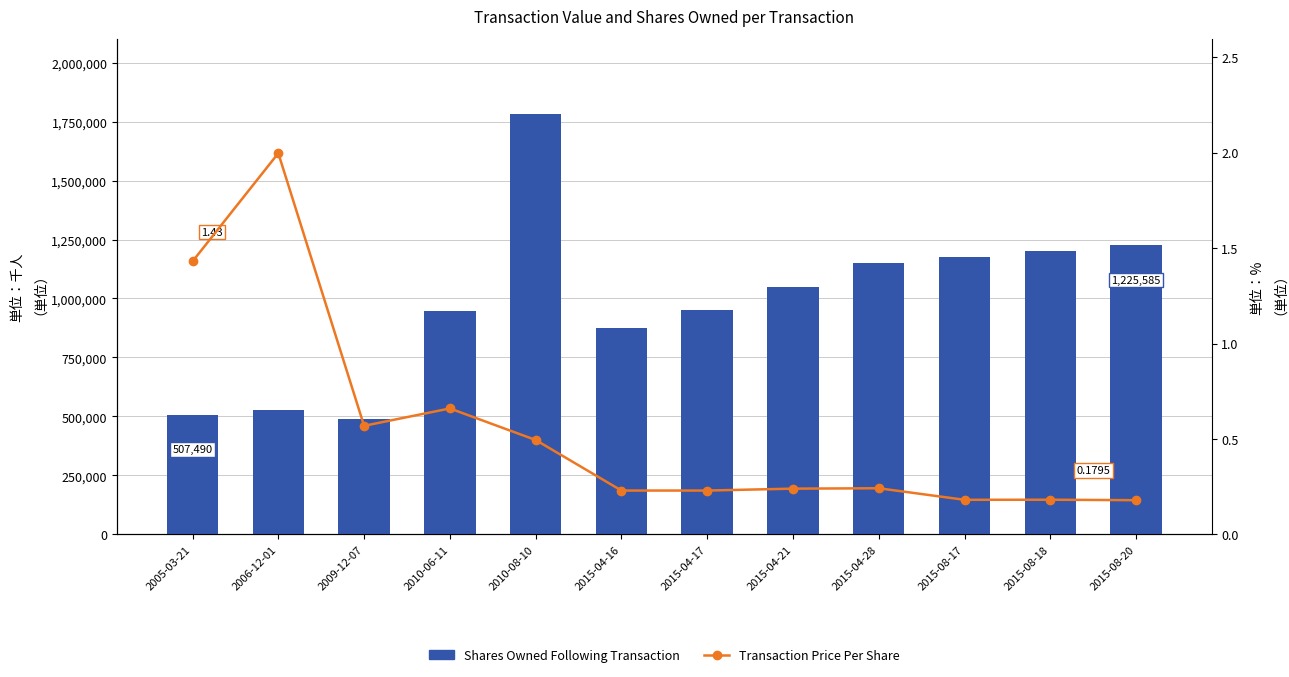

Which category has the lowest value across all series?

2015-08-20